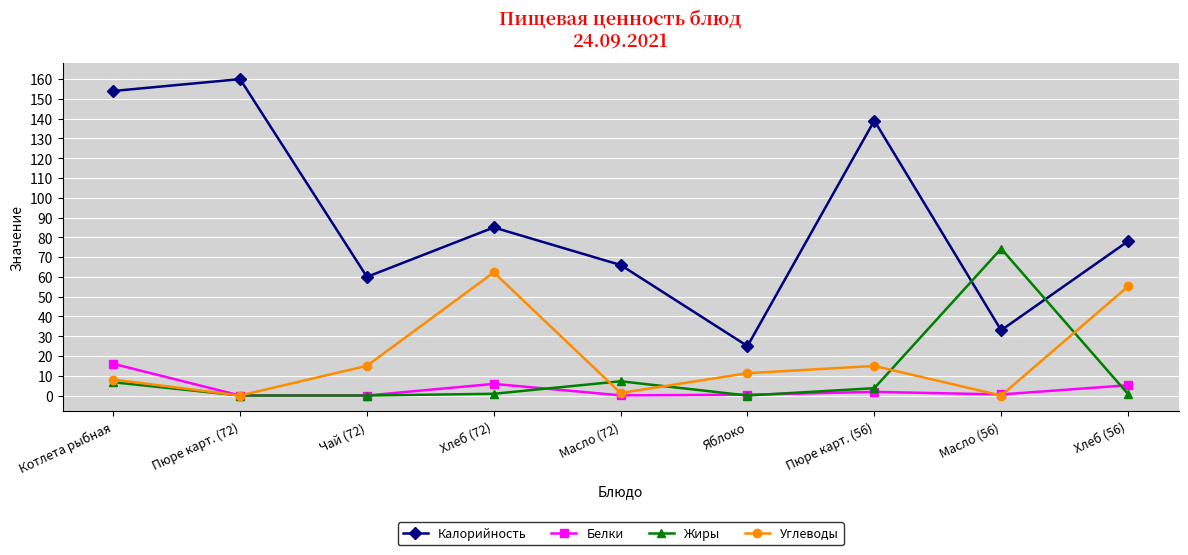

At which label is Углеводы closest to 31?

Чай (72)